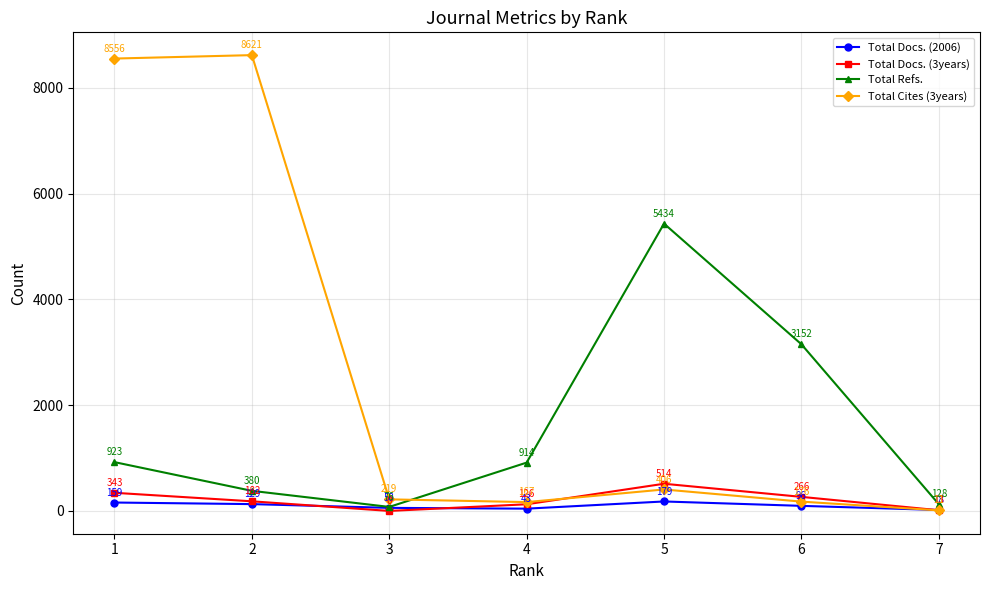

What is the value of the Total Docs. (2006) point at the 5th from the left?

179